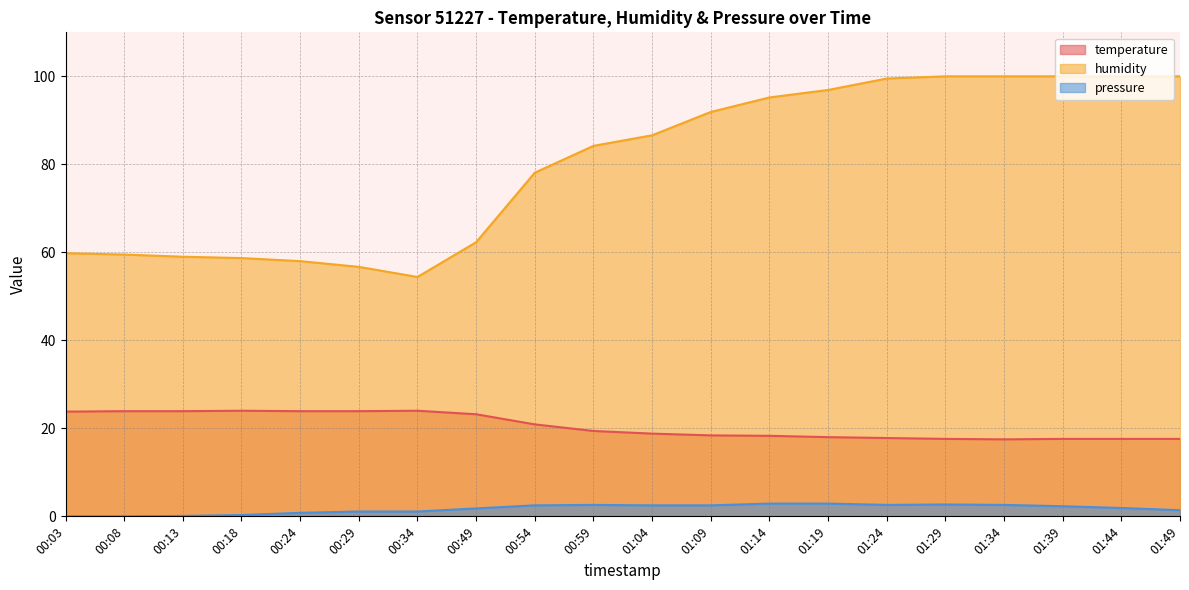

What is the difference between the highest and lowest values at 01:09?

89.4